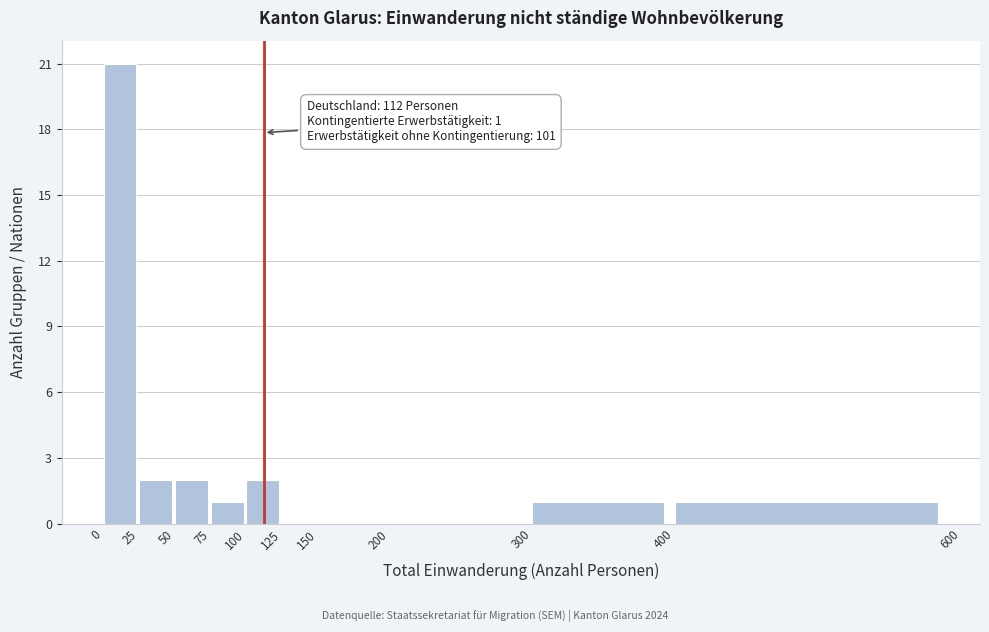

Which range on the x-axis has the tallest bar?

0 to 25